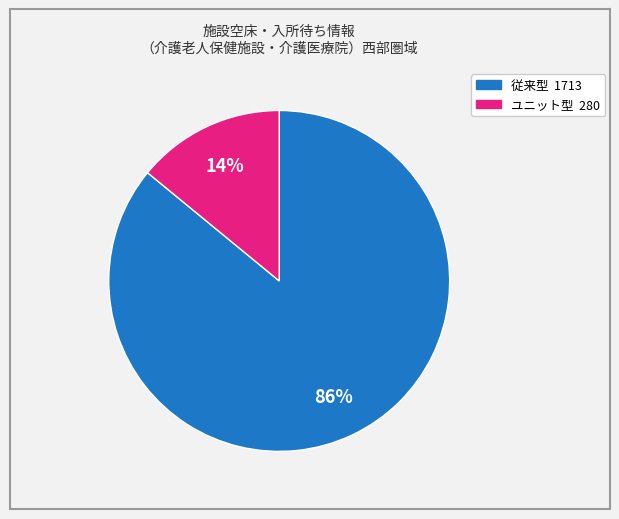

To the nearest percent, what is the difference between the largest and smallest slice percentages?

72%